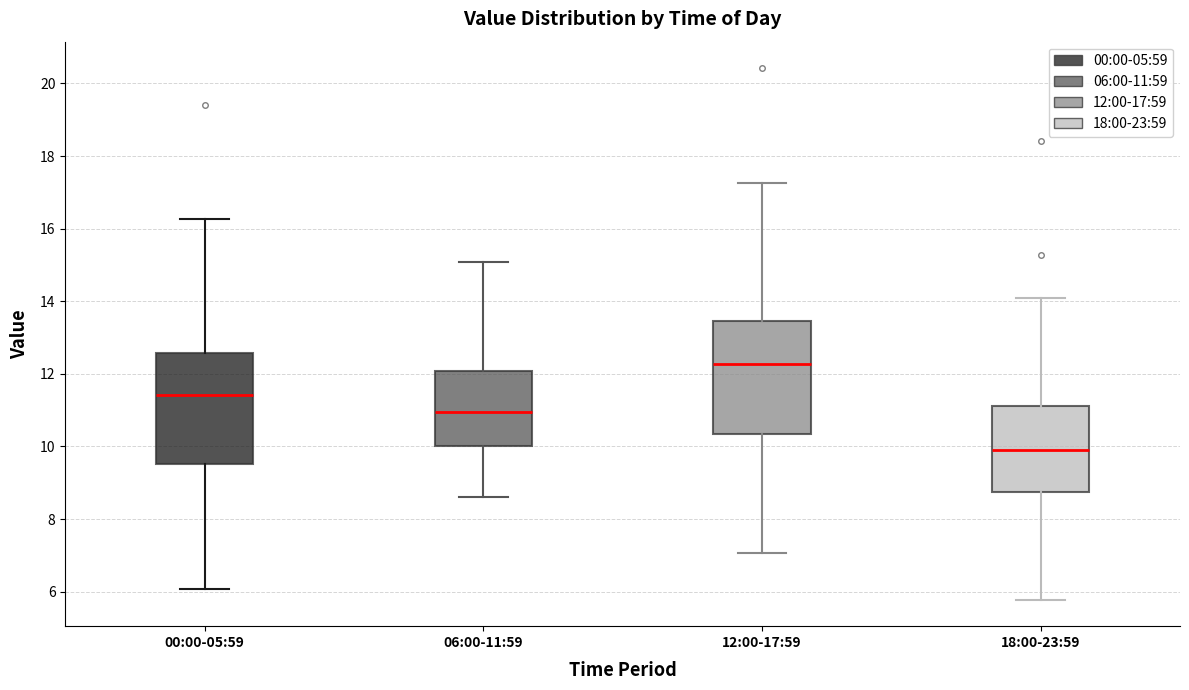

Where is the upper edge of the box for 00:00-05:59 on the y-axis? The values are not printed on the chart, so give them approximately, as read against the axis.

12.6